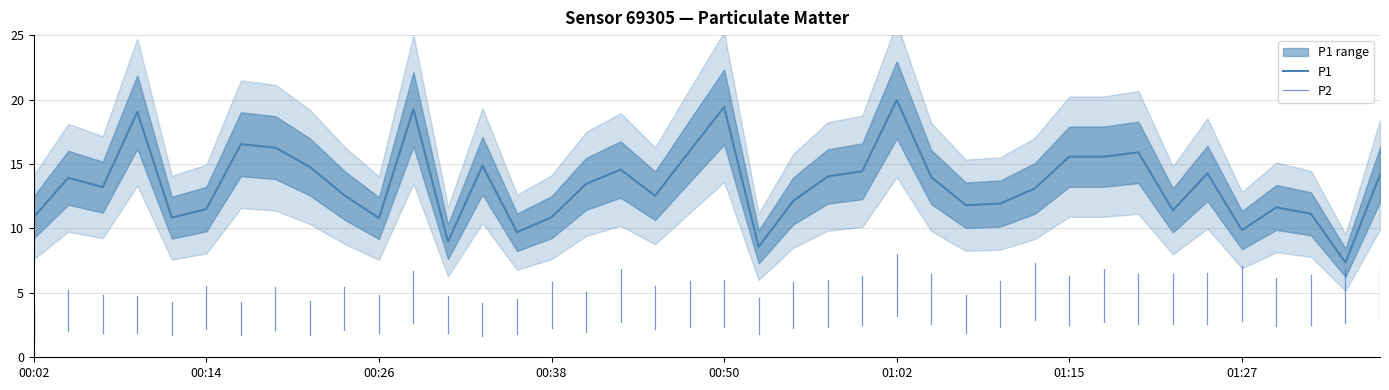

What is the label of the 11th point from the left?

00:26